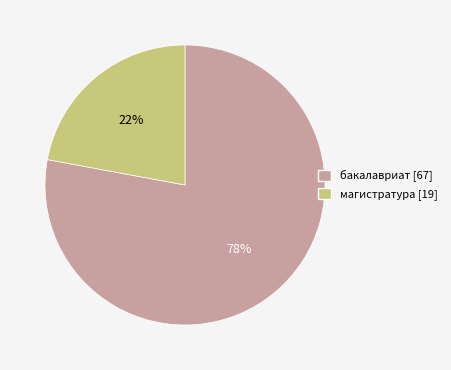

Which category has the smallest portion of the pie?

магистратура